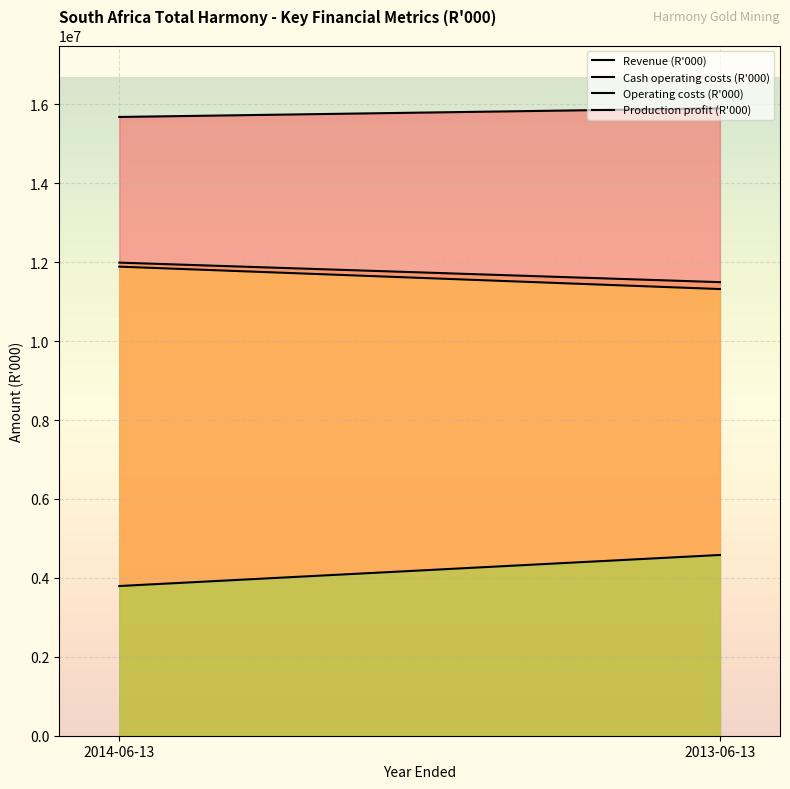

What is the difference between the maximum and minimum values in the Production profit (R'000) series?

786926